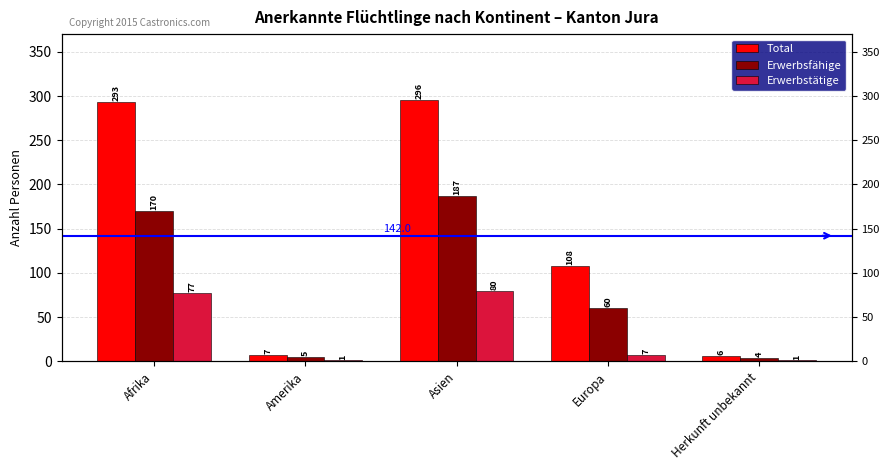

At which category is the sum across all series the highest?

Asien